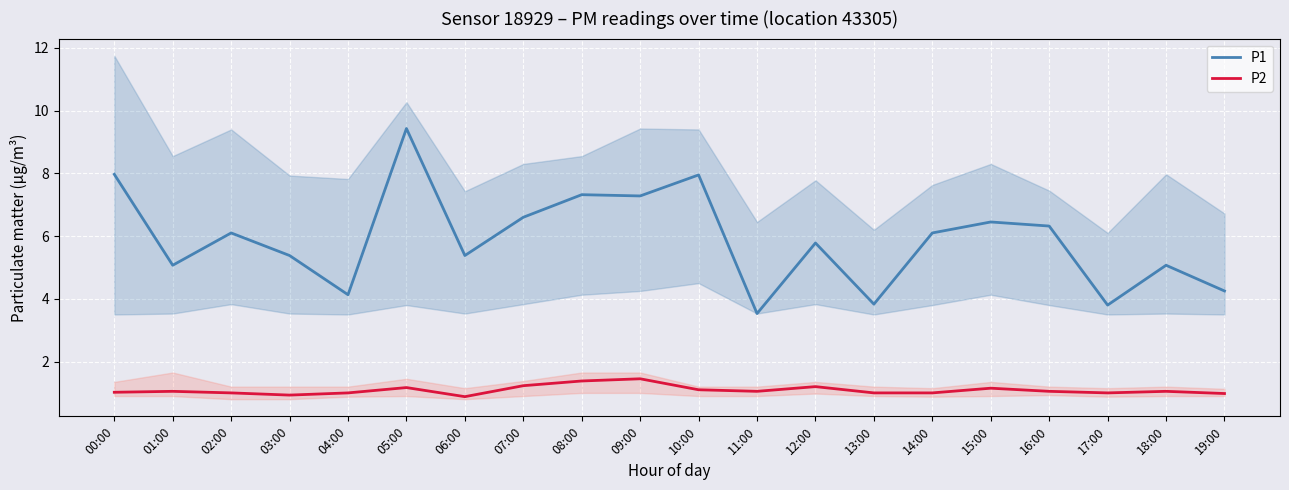

What is the value of the P2 point at the 3rd from the left?

1.0